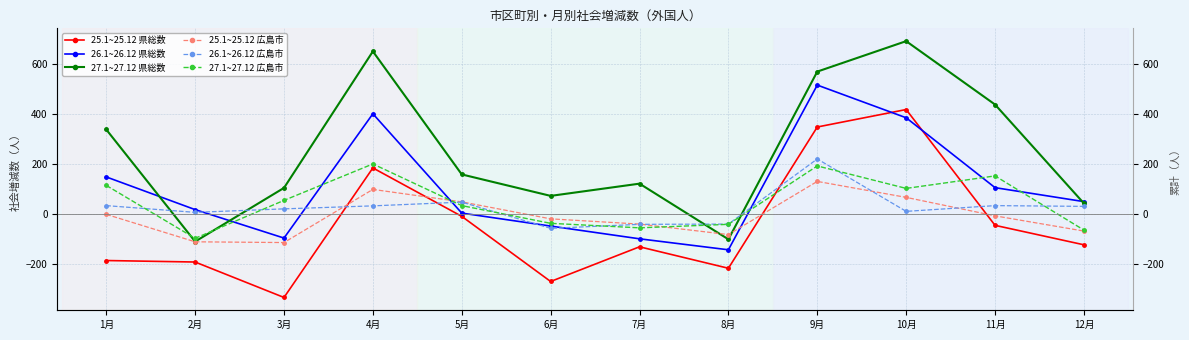

What is the spread (max minus min) of values at 2月?

210